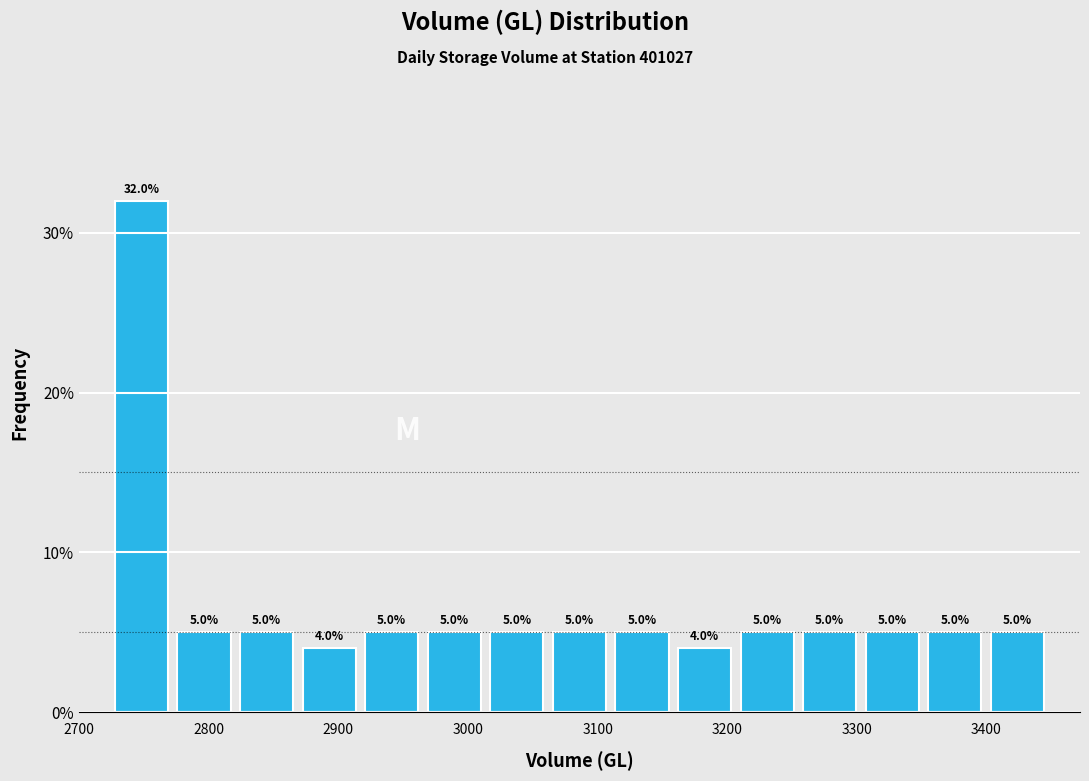

What is the height of the bar covering 3110 to 3160 on the x-axis? The bar edges are not printed on the chart, so give them approximately, as read against the axis.

5.0